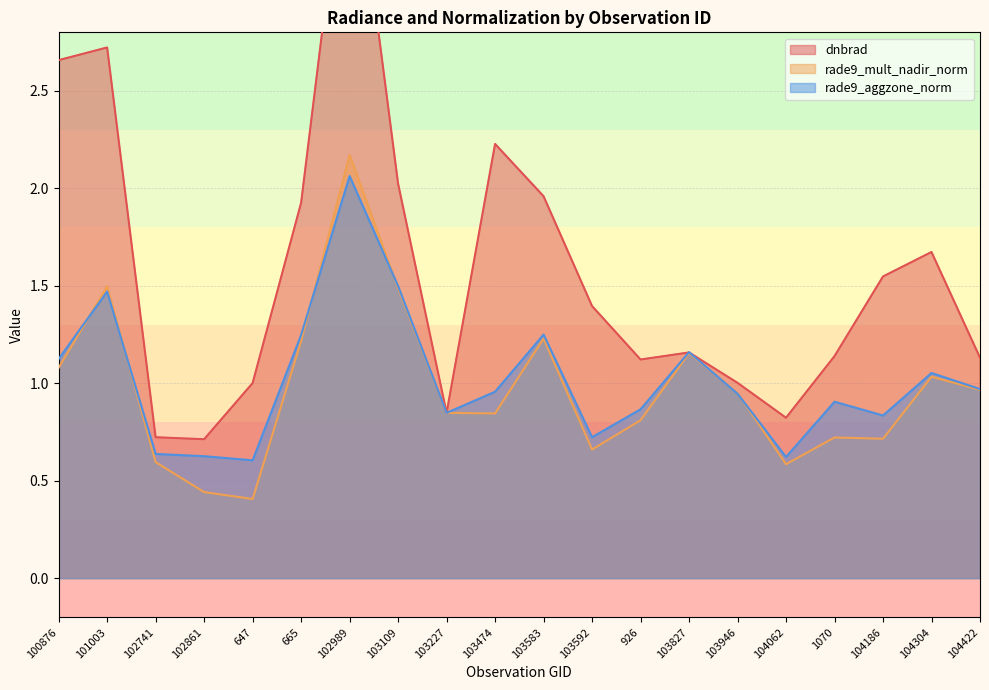

Where is the first local maximum for dnbrad?

101003